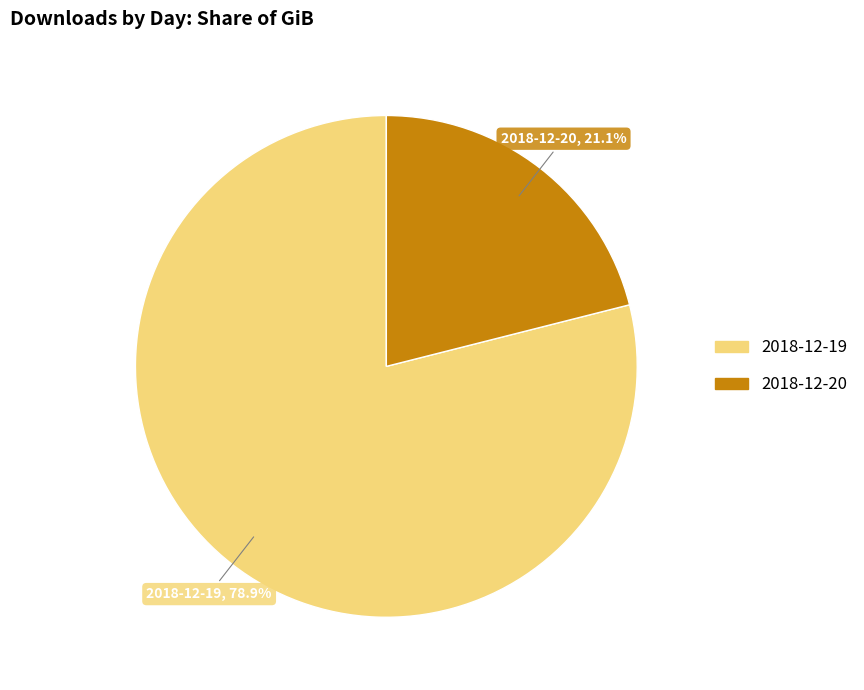

What is the smallest slice in the pie chart?

2018-12-20